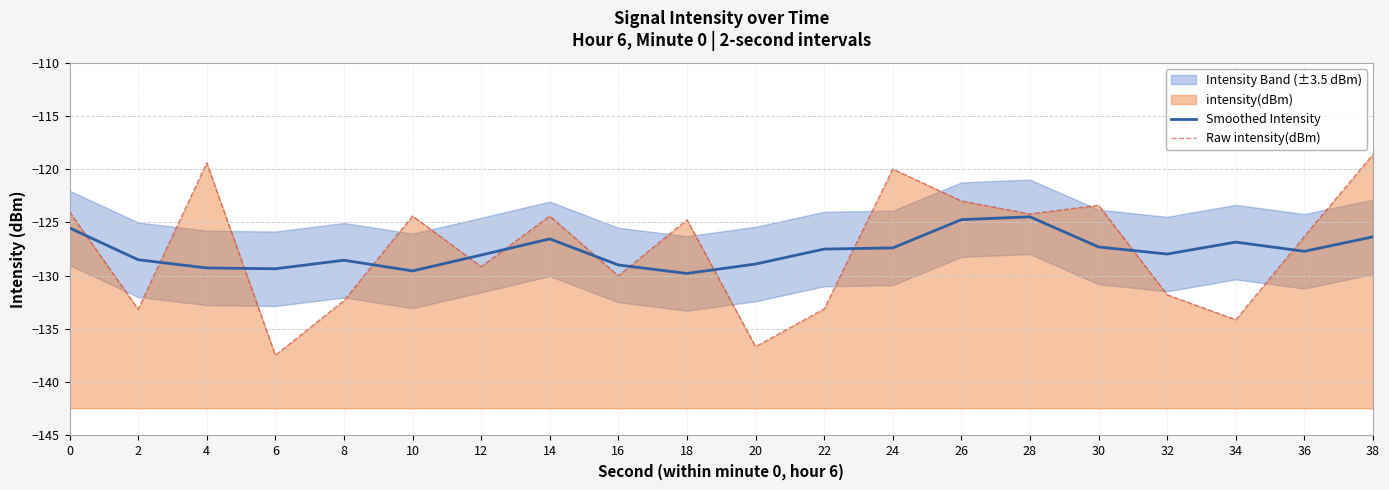

What is the average value of the Raw intensity(dBm) series?

-127.5